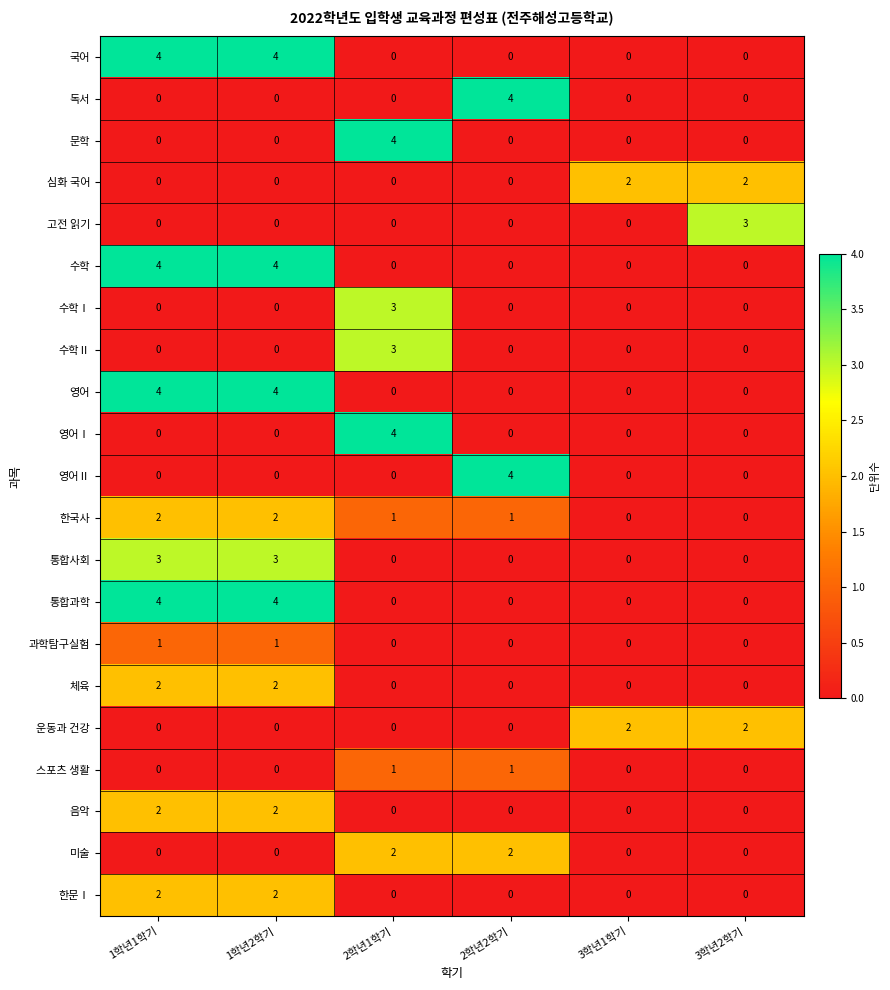

At how many categories does at least one series exceed 1?

6